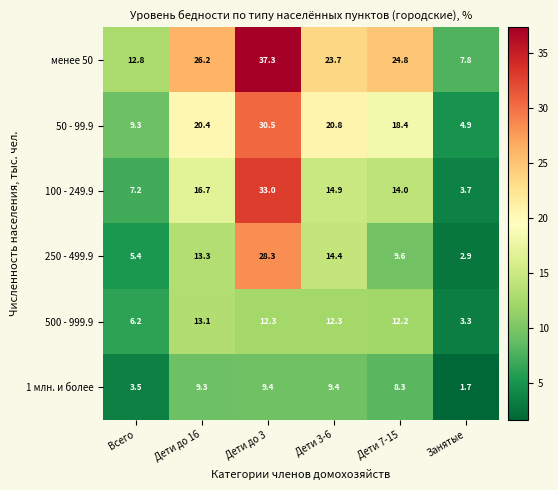

Which series has the largest total across all categories?

менее 50